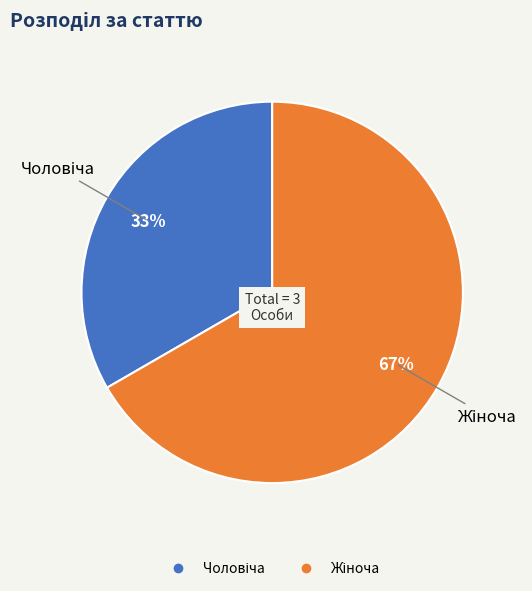

Is there any slice that represents more than half of the pie?

Yes